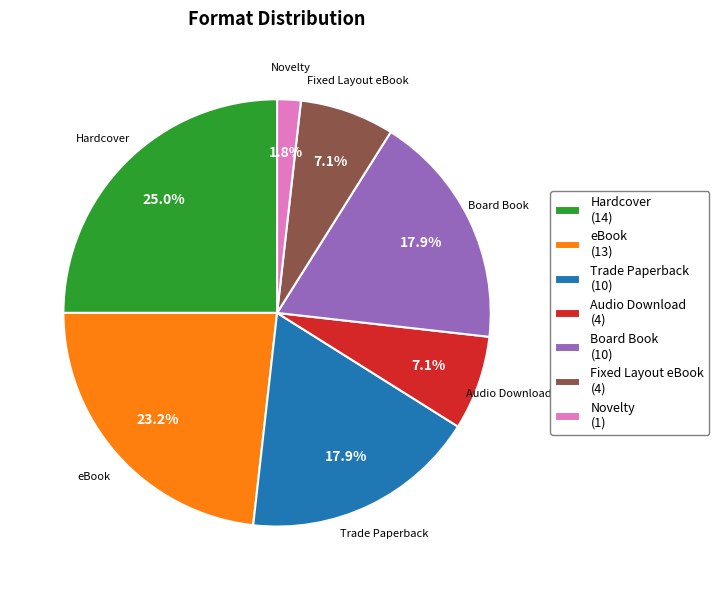

Is Trade Paperback (10) the majority of the pie?

No